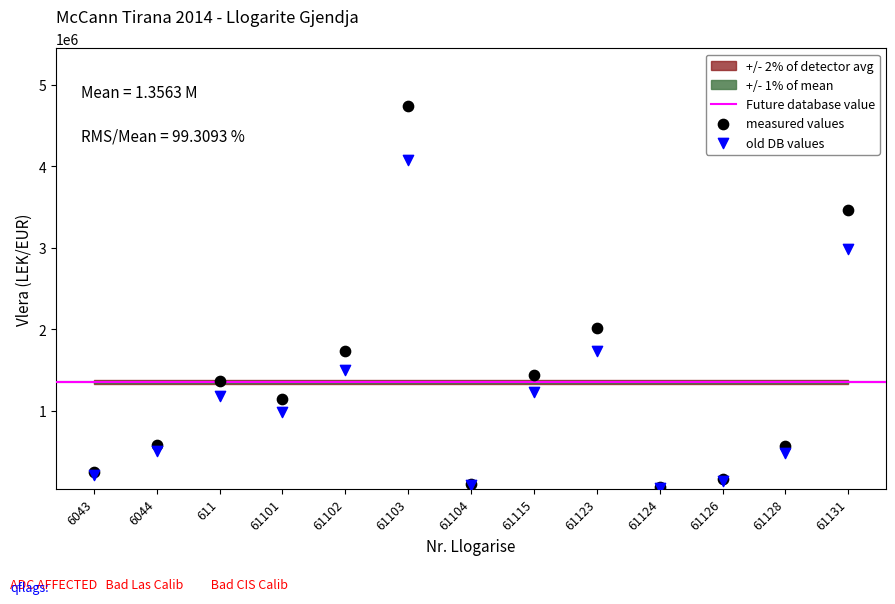

In the measured values series, what Y value is closest to 2398440?

2010362.2